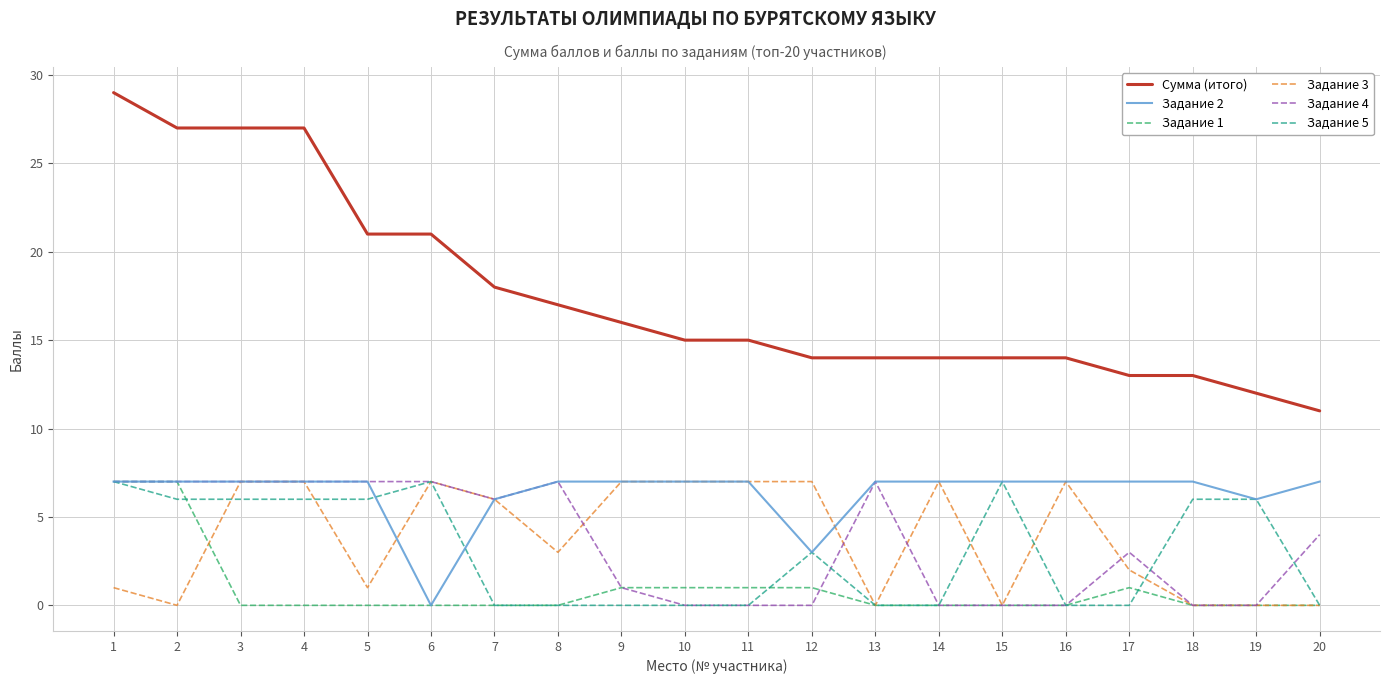

At which label is Задание 4 closest to 3?

17